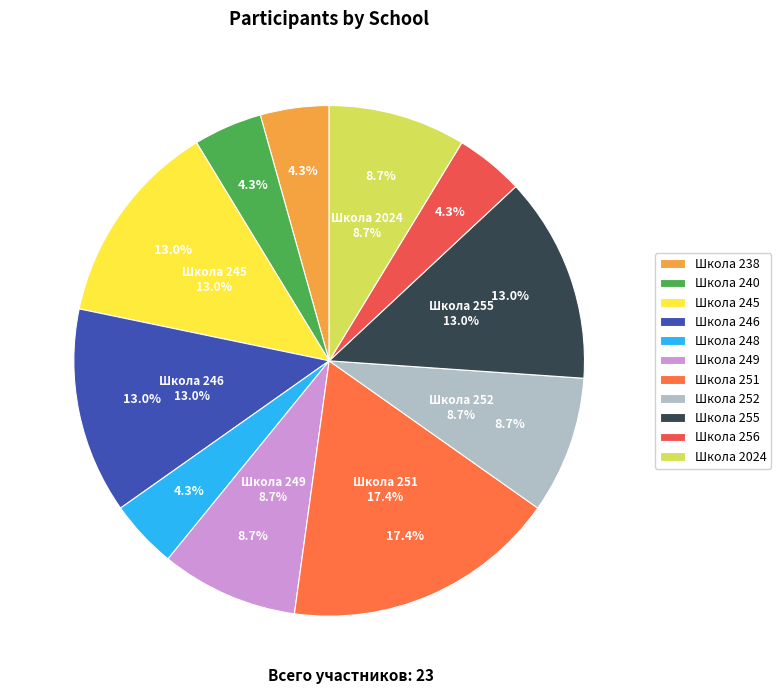

What is the total percentage of 2024 and 256?

13.0%